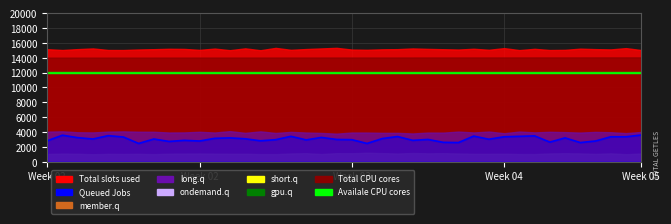

Reading left to right, extract all data points from this chart.

2820	3570	3240	3060	3510	3330	2460	3060	2730	2880	2790	3150	3210	3090	2820	2970	3420	2940	3270	3000	2970	2460	3120	3390	2880	3000	2610	2580	3450	3030	3360	3420	3480	2640	3210	2580	2790	3360	3360	3600